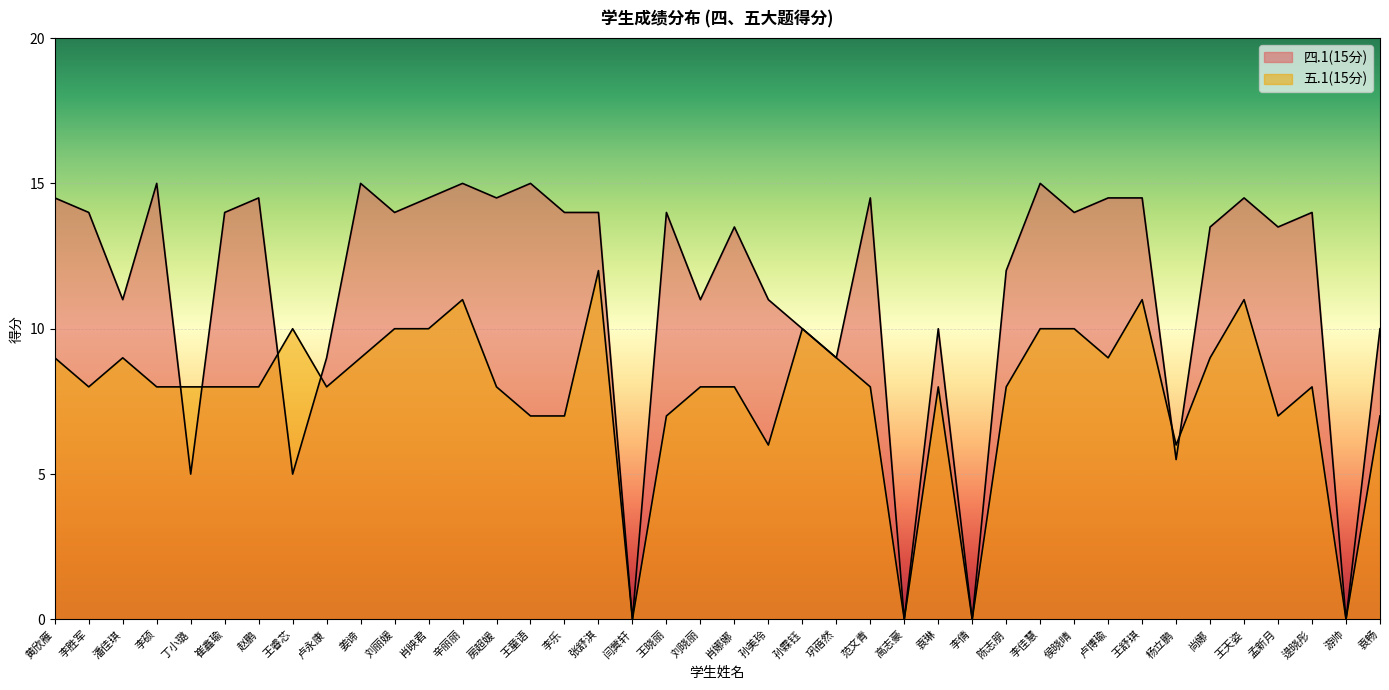

Which has a higher value, 房超媛 or 尚娜?

房超媛